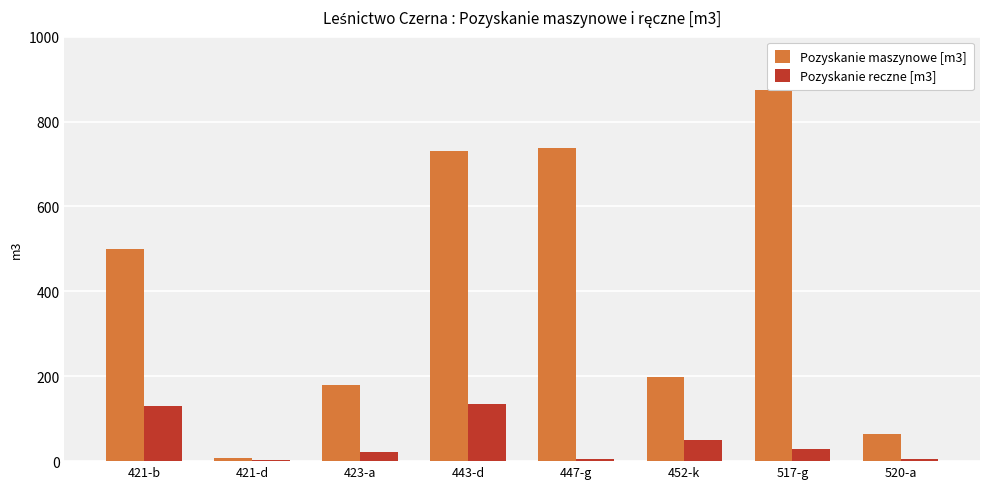

What is the label of the 5th bar from the left?

447-g